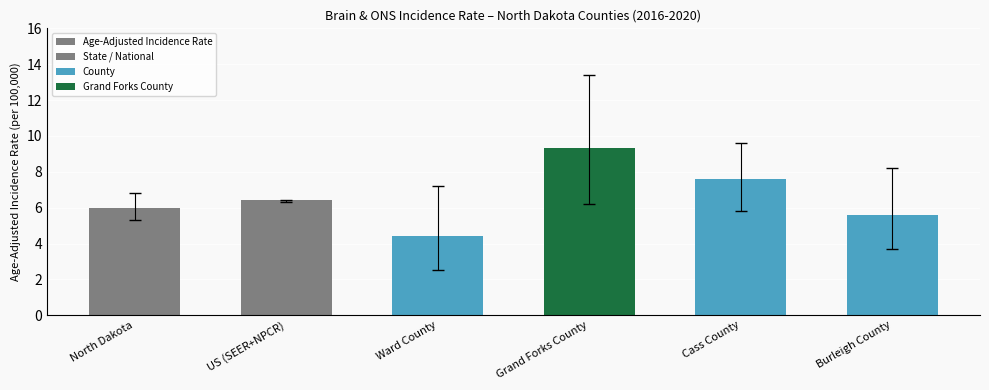

What is the label of the 6th bar from the right?

North Dakota